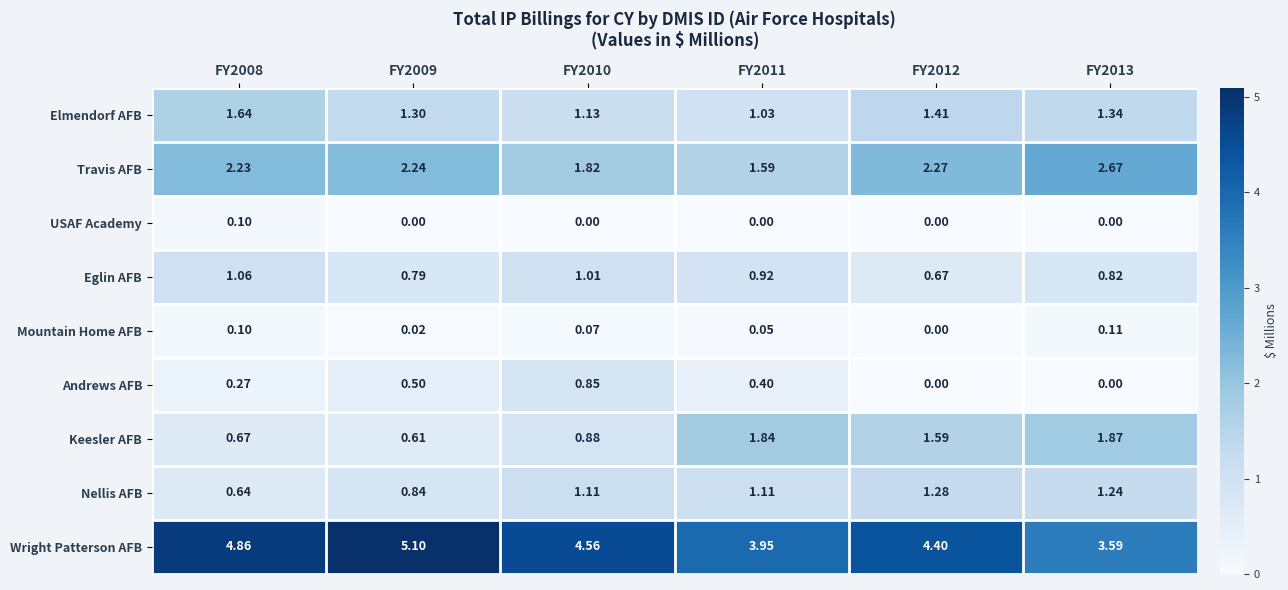

What is the total value across all series at FY2013?

11.6